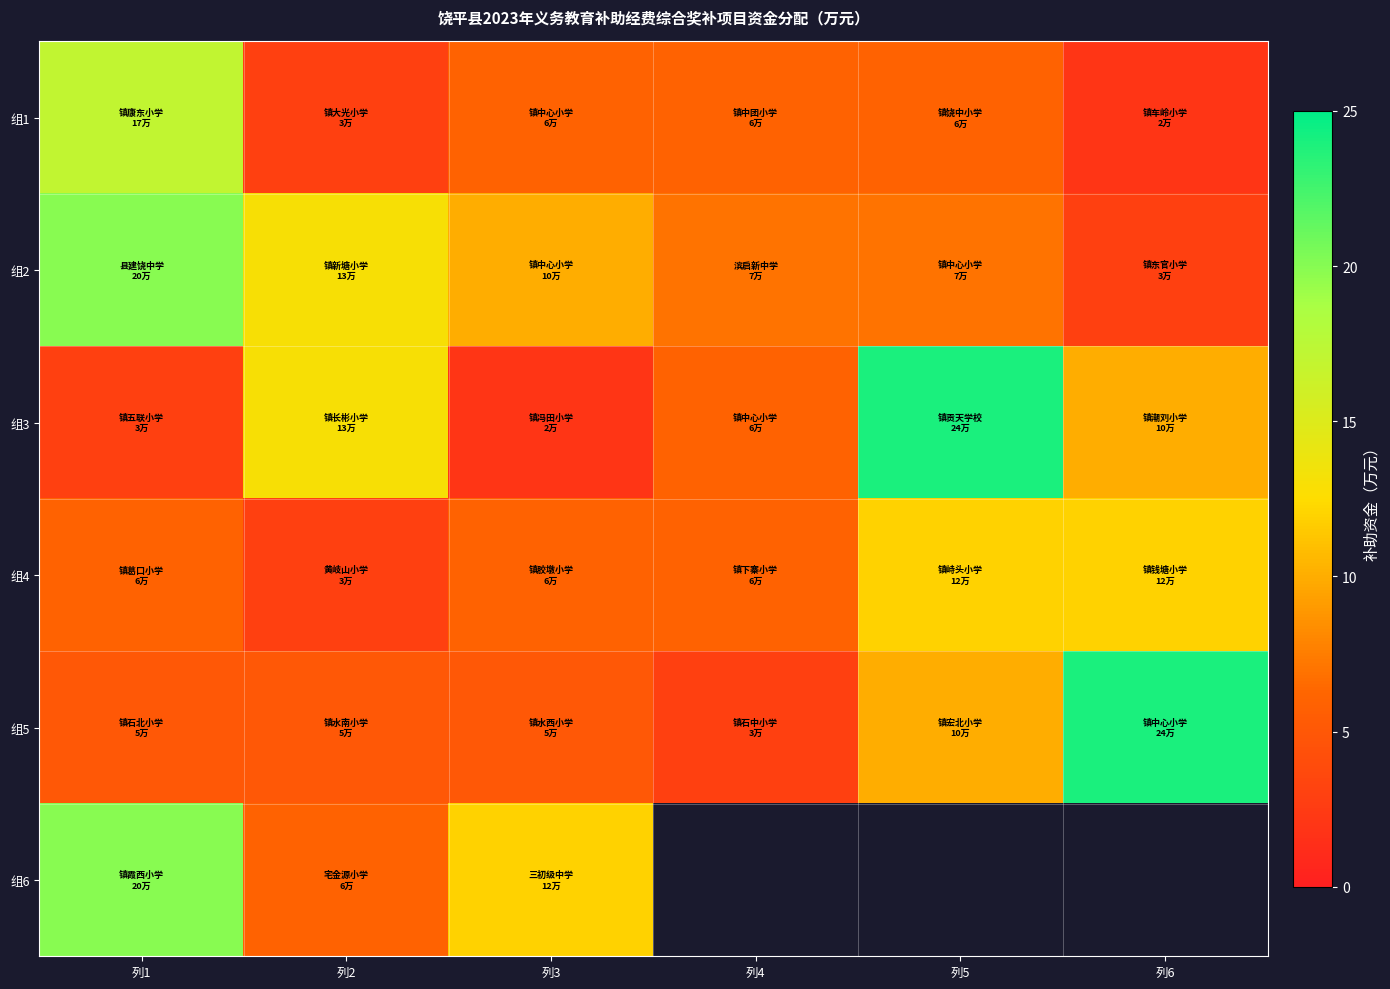

How many data points in 组4 are above 6?

2